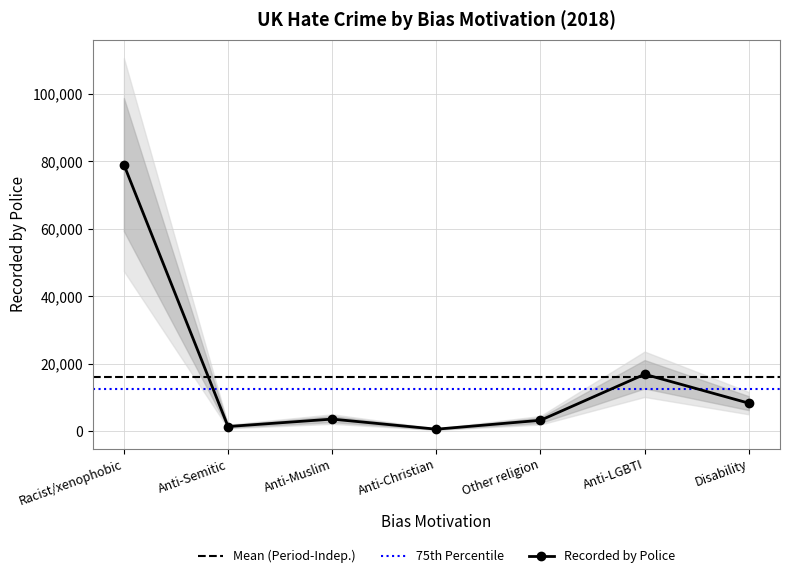

Which label corresponds to the smallest value in the chart?

Anti-Christian